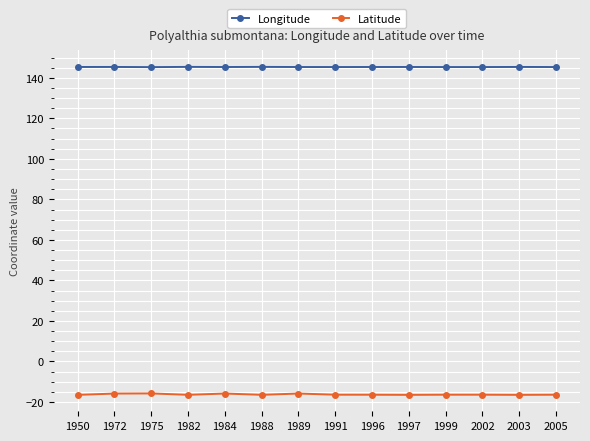

Is it true that Latitude equals -22.7 at 2003?

False